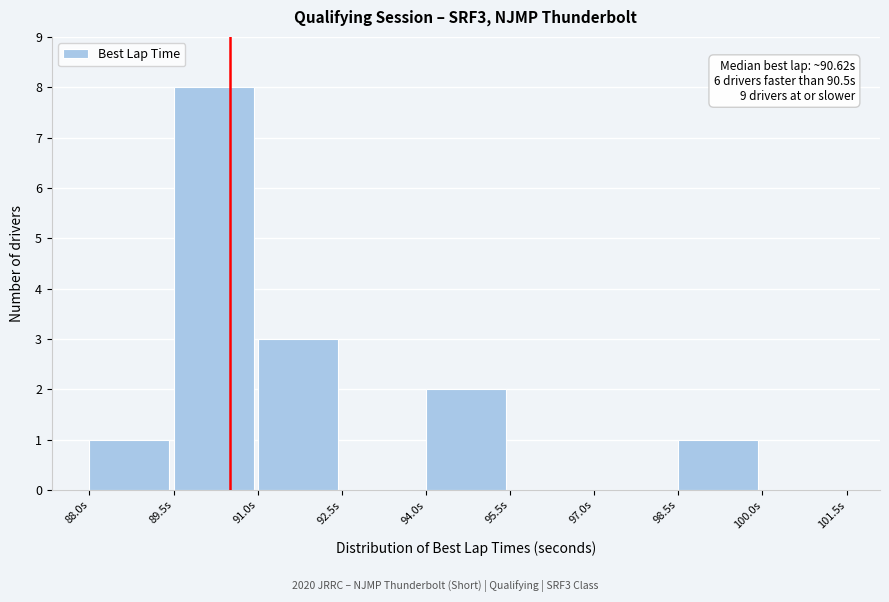

Which range on the x-axis has the tallest bar?

89.5 to 91.0